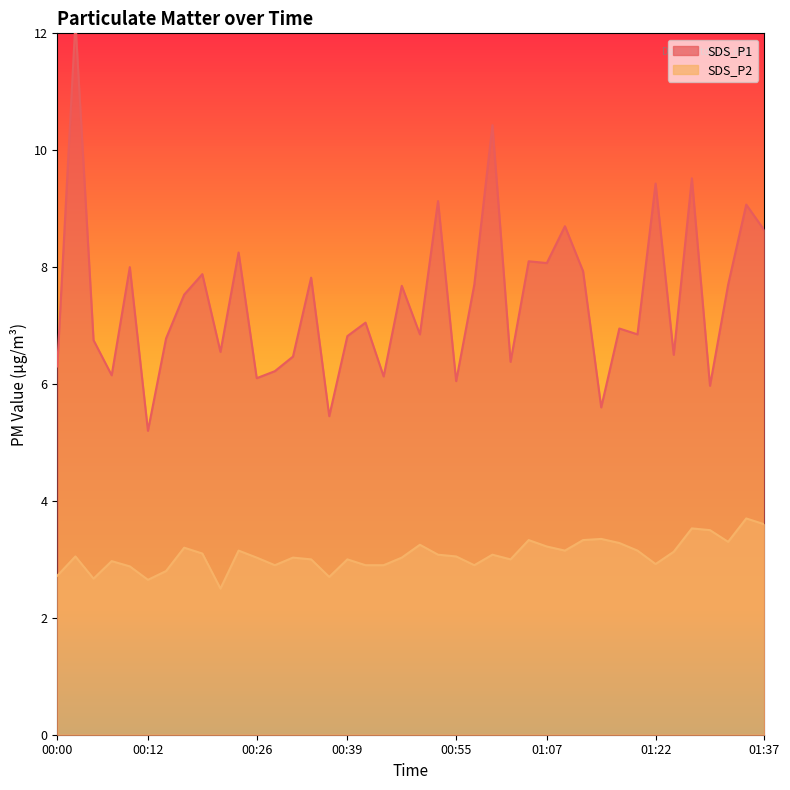

True or false: SDS_P1 and SDS_P2 cross at least once.

False